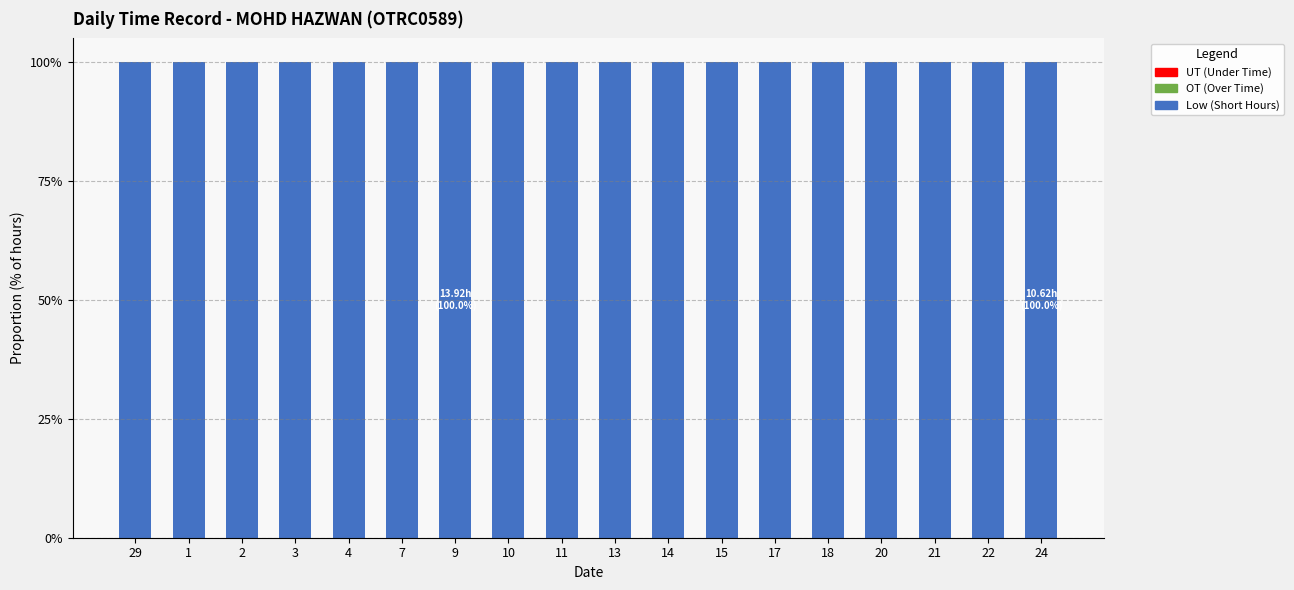

What is the difference between the highest and lowest values at 13?

100